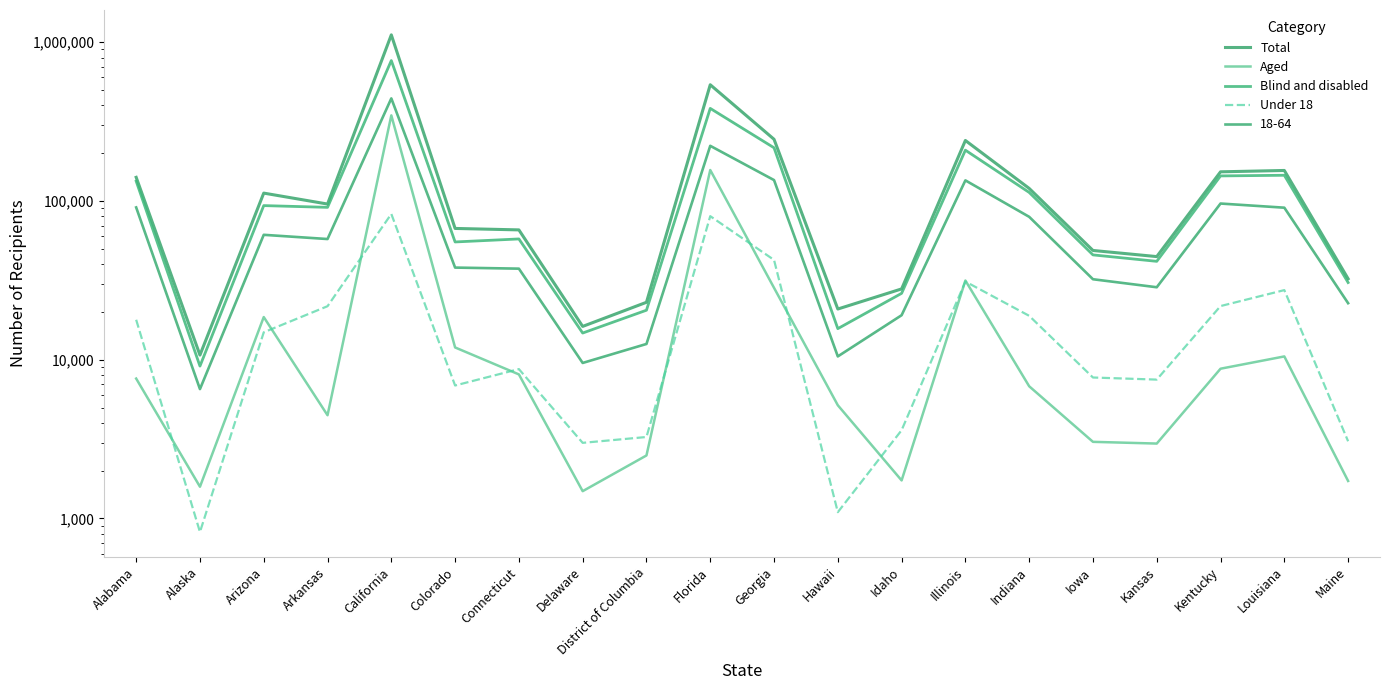

The Under 18 series shows 1096 at Hawaii. True or false?

True